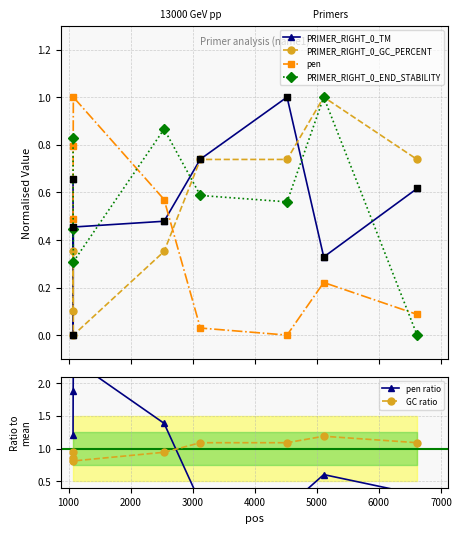

Which series has the largest total across all categories?

pen ratio